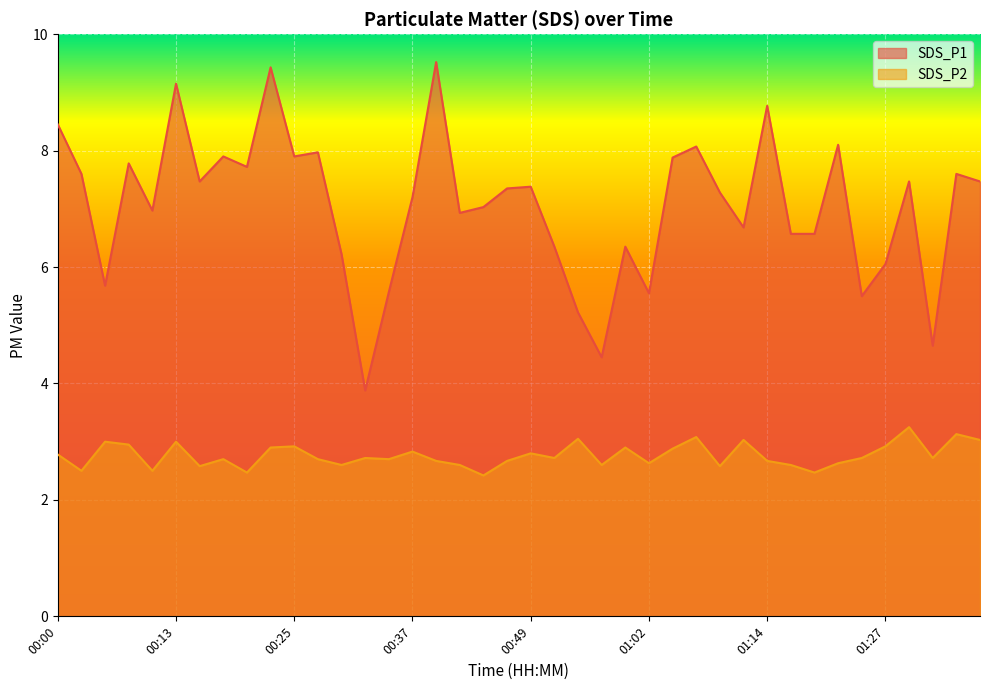

What is the difference between the second highest and minimum values in the SDS_P1 series?

5.5